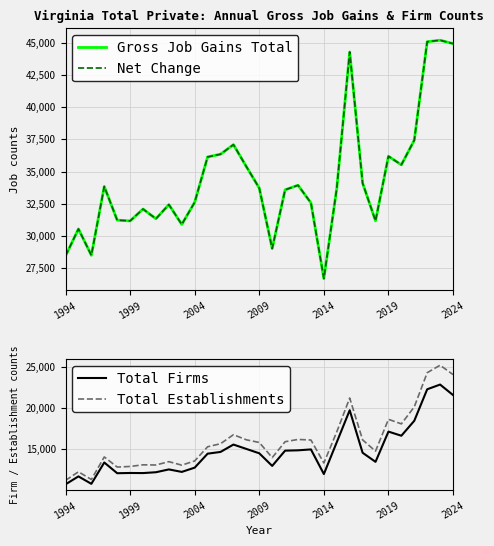

What is the average value of the Gross Job Gains Total series?

34358